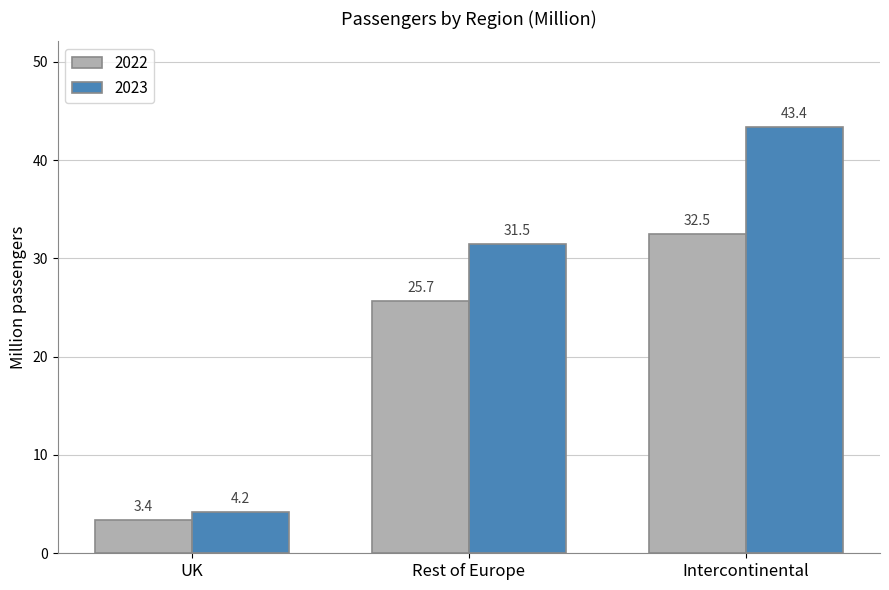

What are all the series names shown in the legend?

2022, 2023